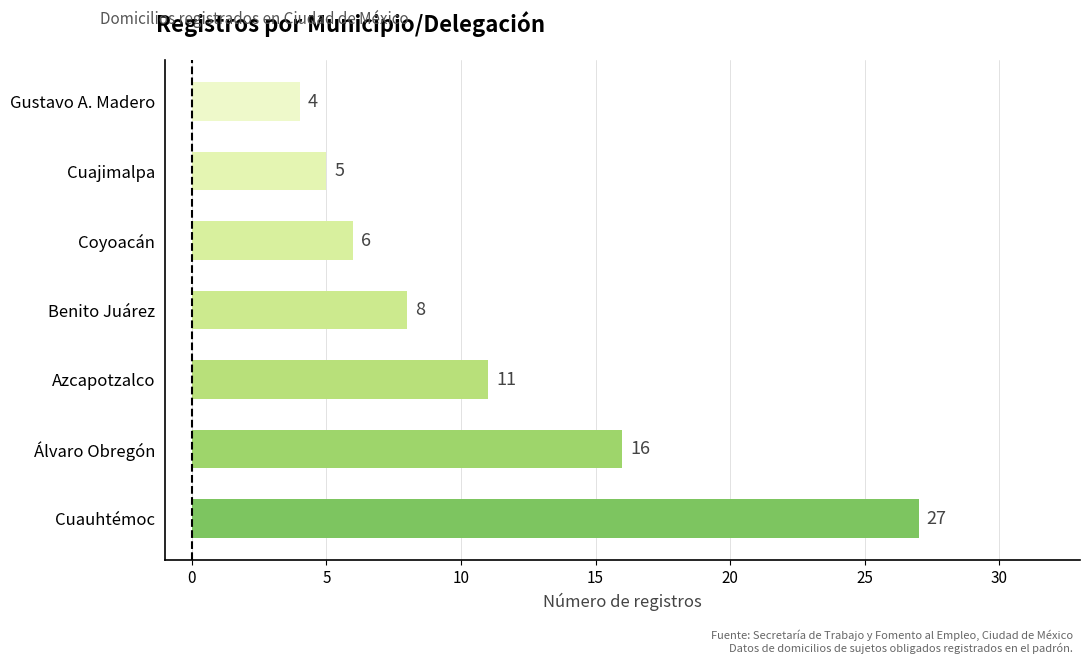

Is it true that the value at Cuauhtémoc is 27?

True